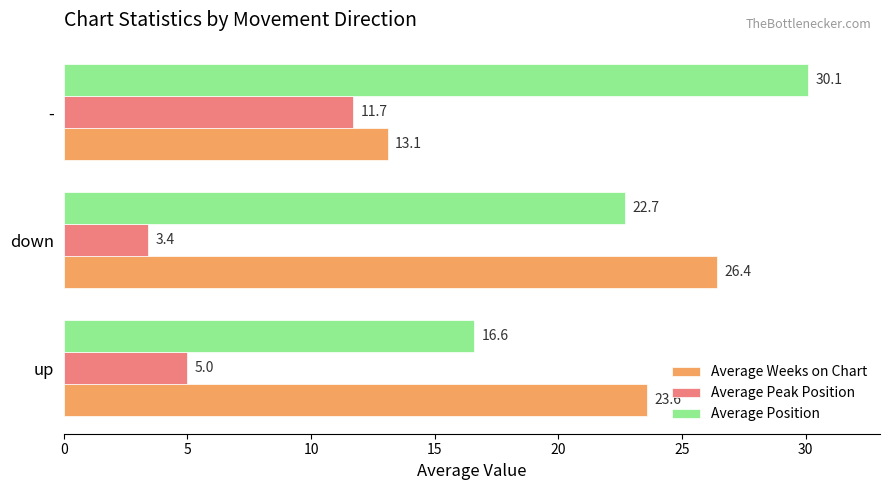

How many values in the Average Position series exceed 22?

2